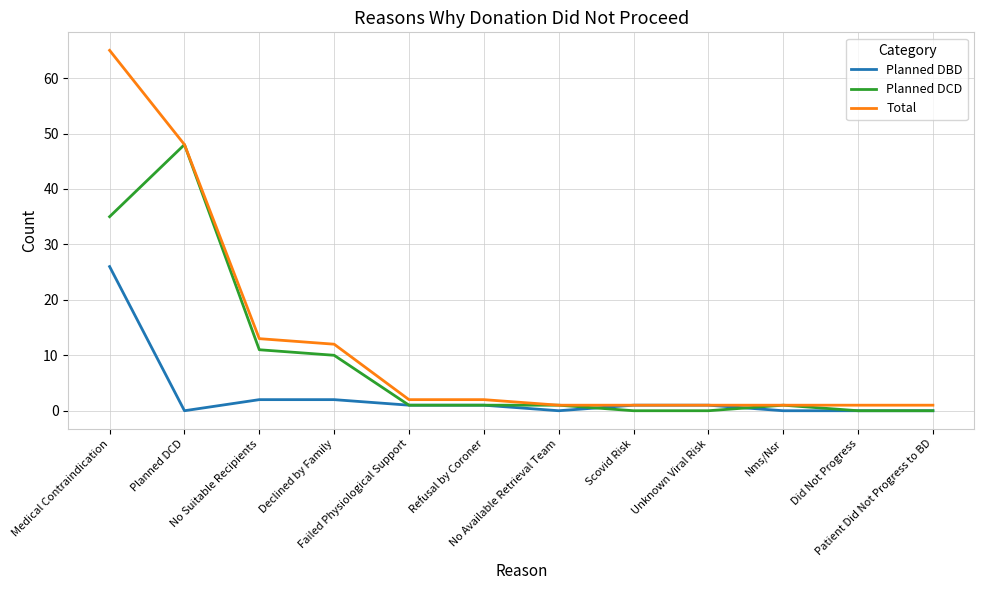

At which label does Planned DBD first exceed 1?

Medical Contraindication